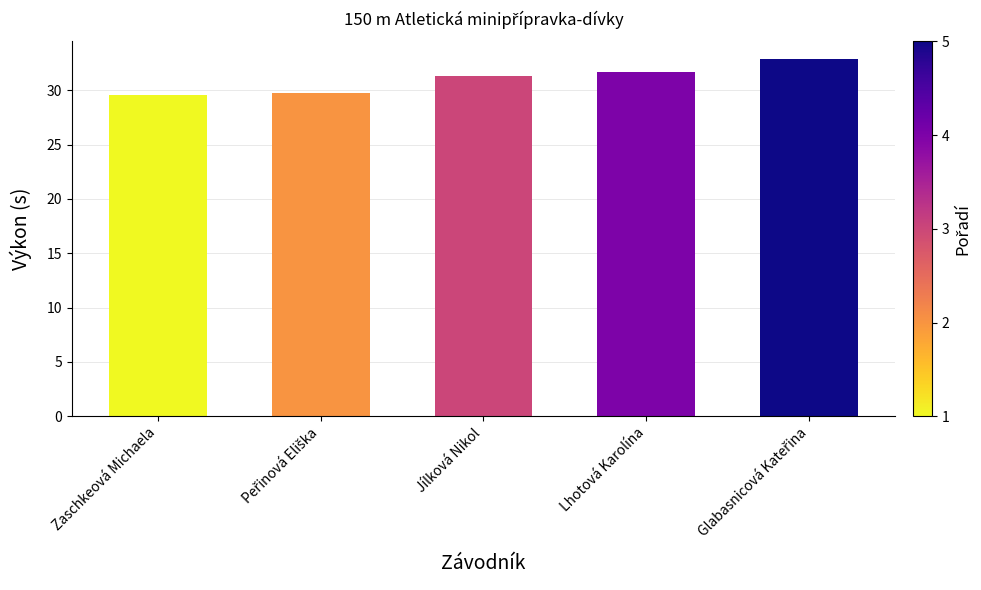

What is the value of the 2nd bar from the left?

29.7